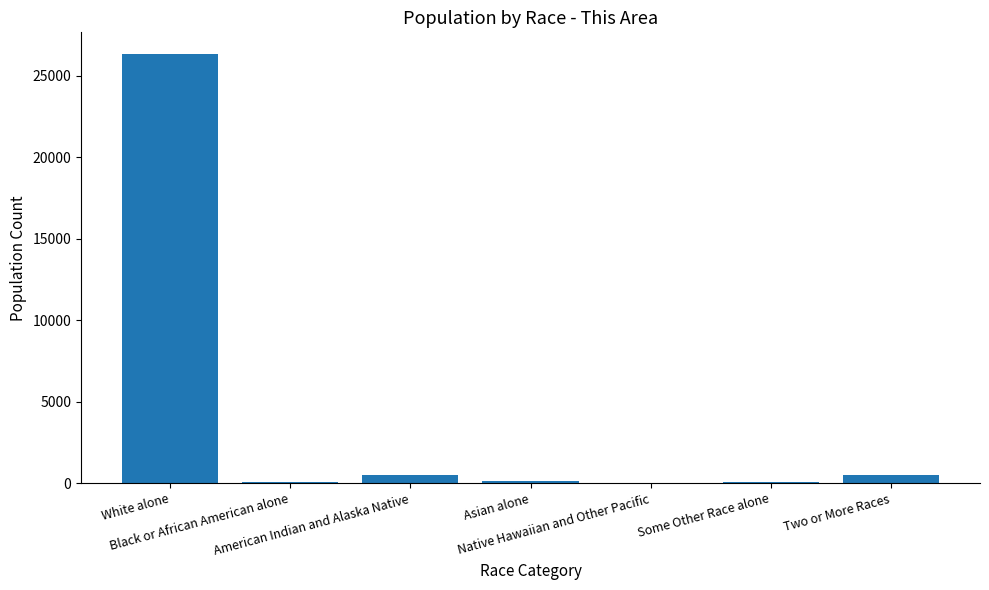

True or false: the data shows 470 at Two or More Races.

True